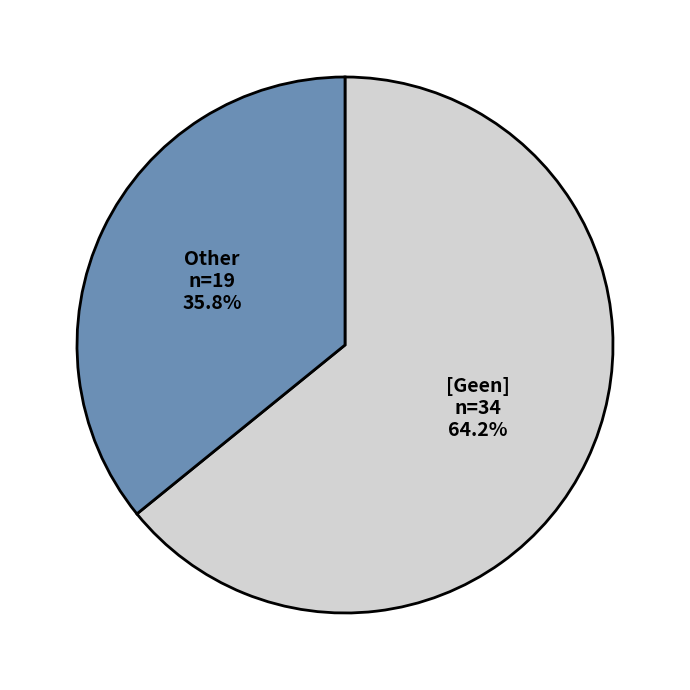

Which slice is the largest?

[Geen]